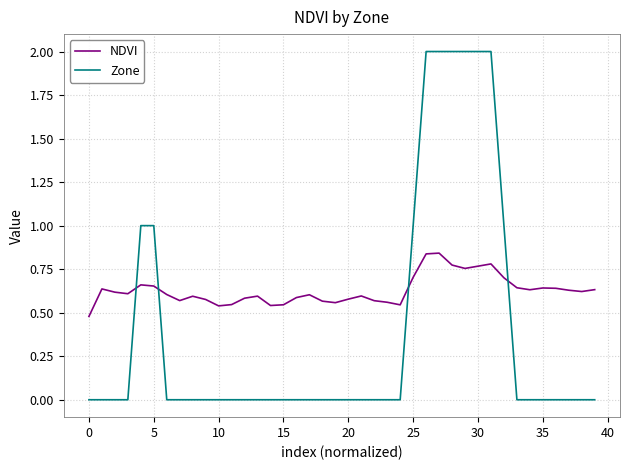

How many times do Zone and NDVI cross each other?

4